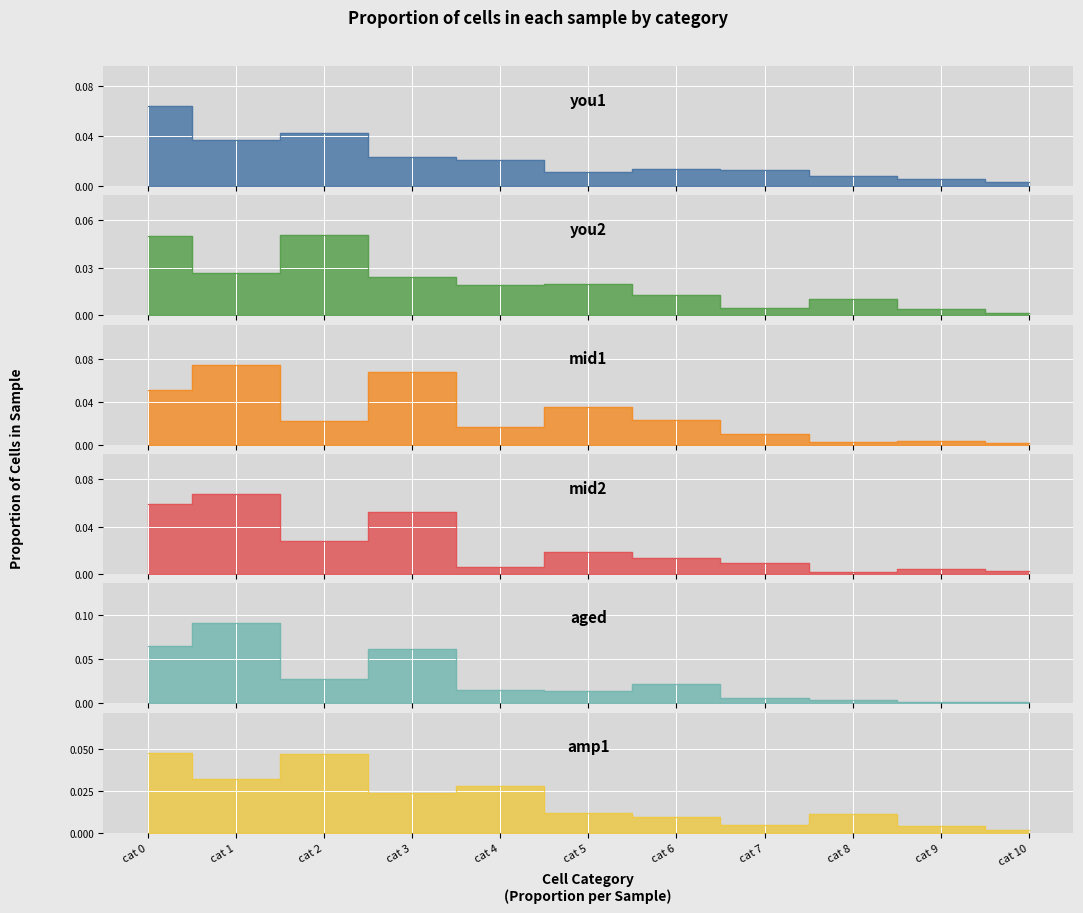

Which series has the largest total across all categories?

mid1